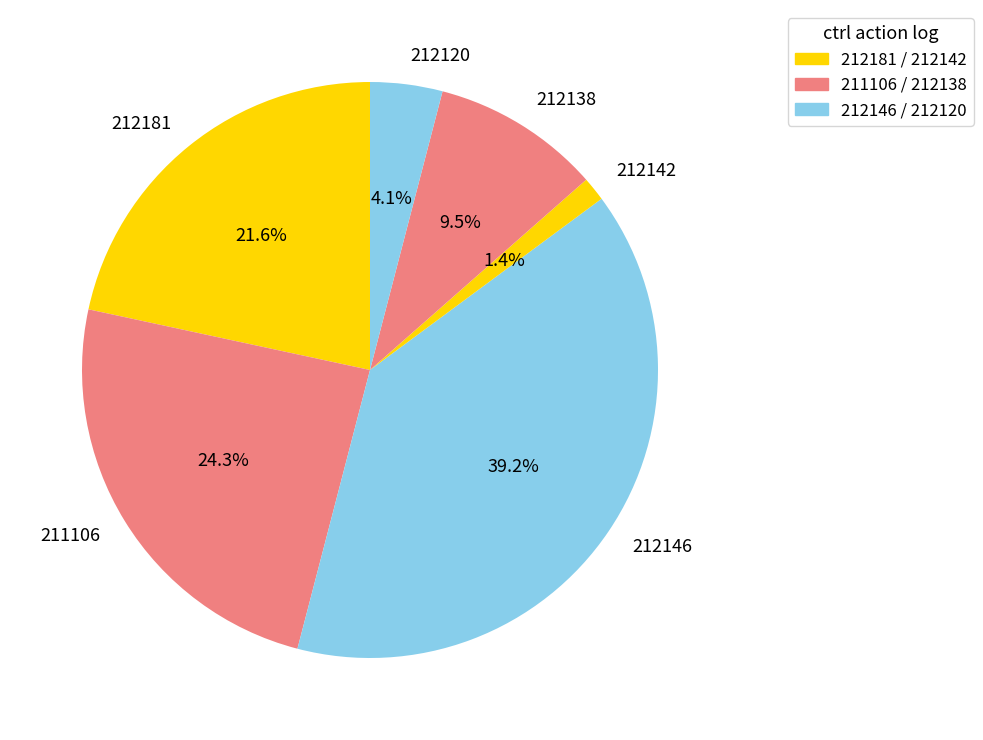

Rank the categories by value from lowest to highest.

212142, 212120, 212138, 212181, 211106, 212146